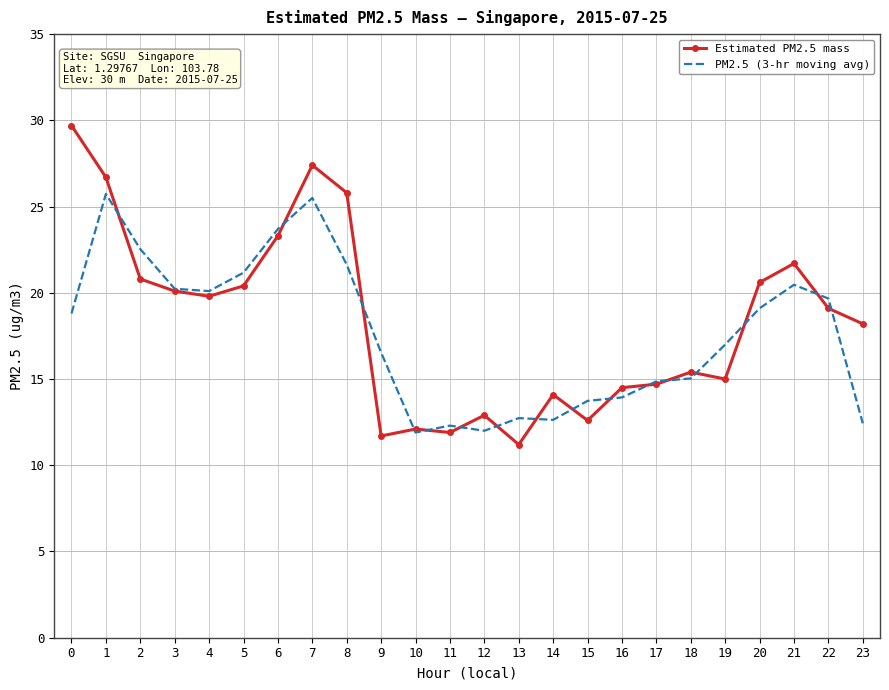

What is the minimum value for Estimated PM2.5 mass?

11.2